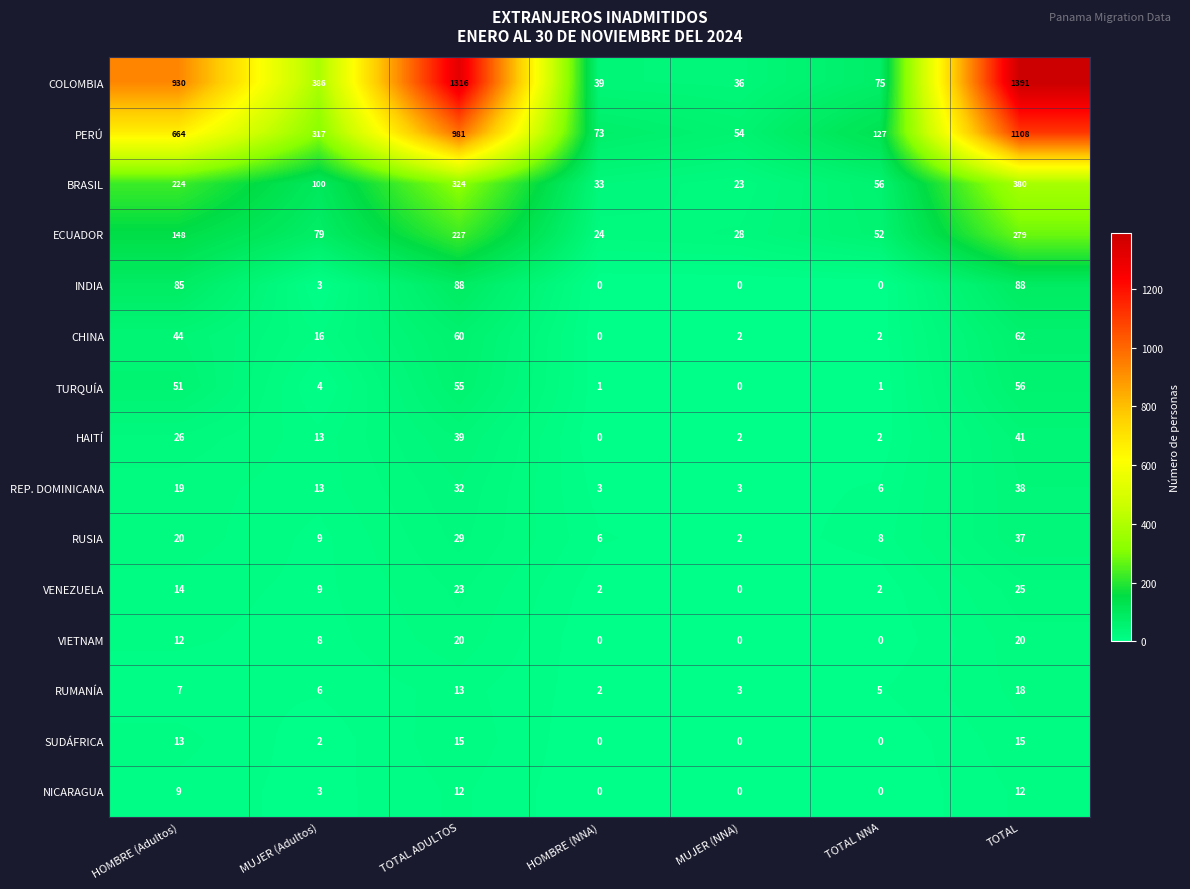

What is the difference between the NICARAGUA values at TOTAL and HOMBRE (NNA)?

12